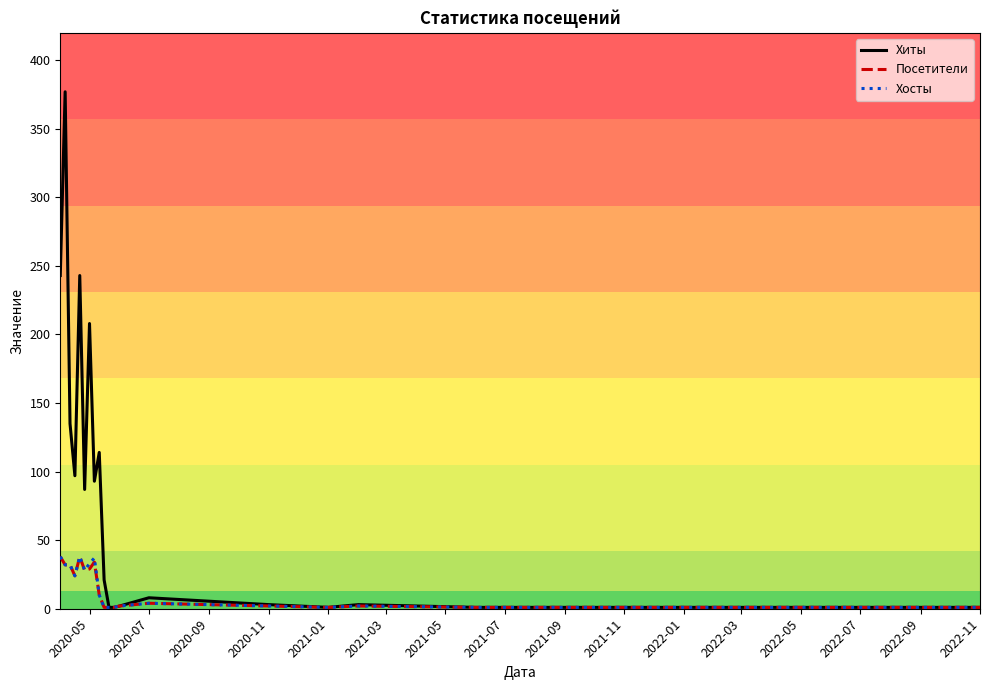

Which series has the largest total across all categories?

Хиты